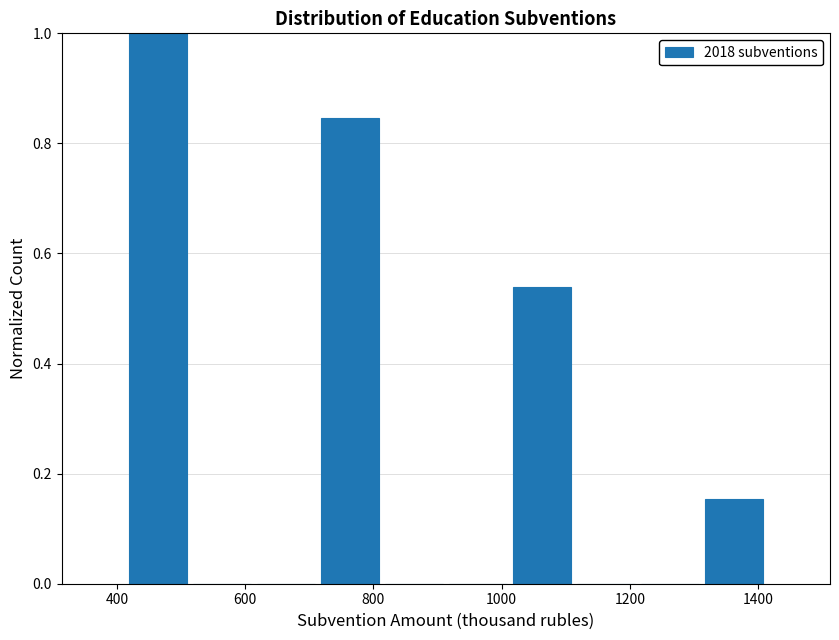

Over which range of the x-axis is the bar tallest?

420 to 520